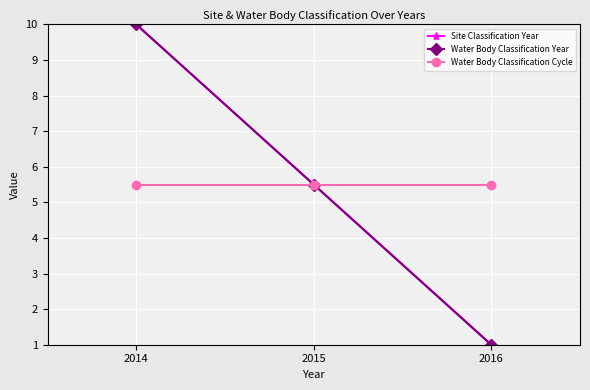

How many lines are shown in the chart?

3